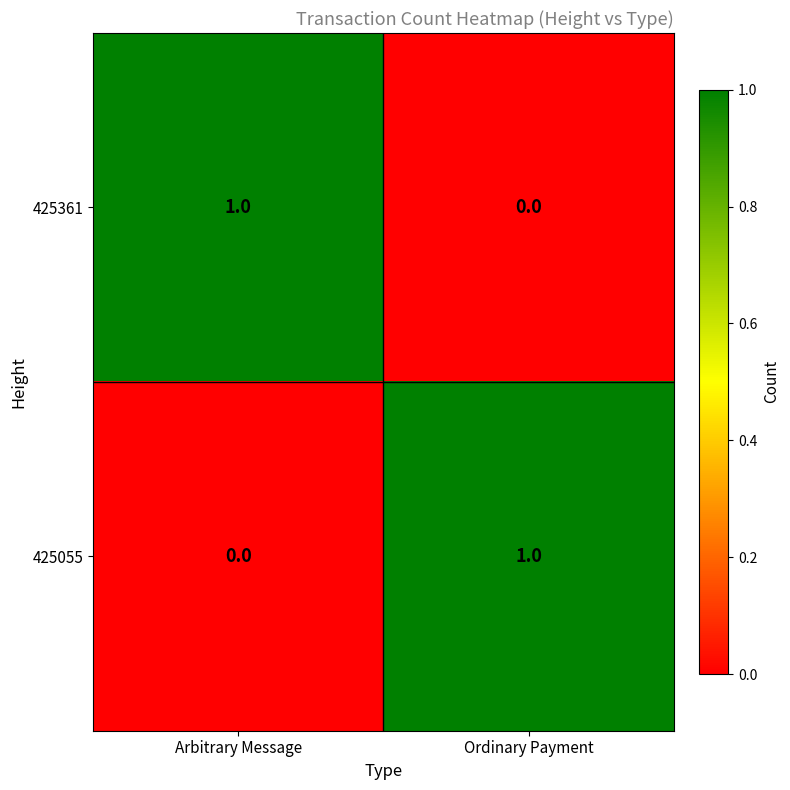

At how many categories does at least one series exceed 0?

2